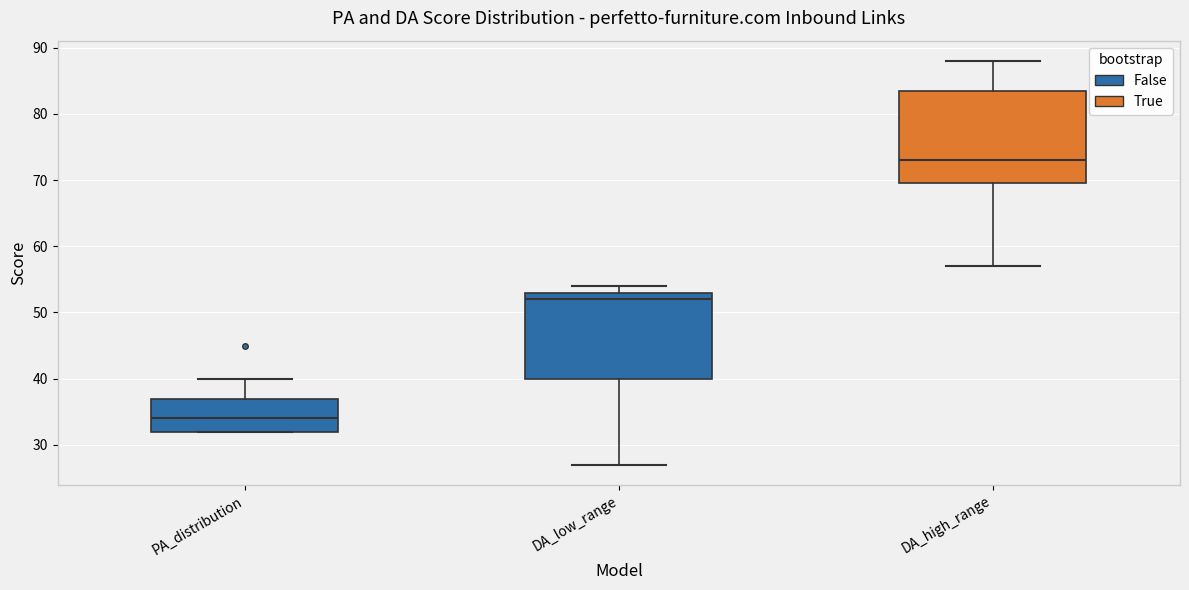

Which box has the highest median line?

DA_high_range